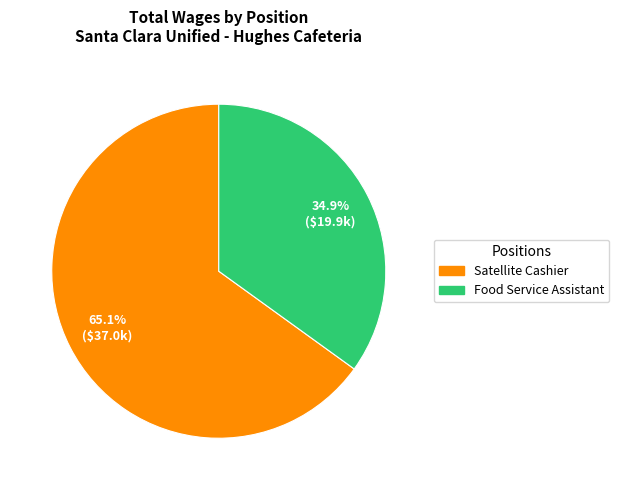

Which has a higher value, Food Service Assistant or Satellite Cashier?

Satellite Cashier